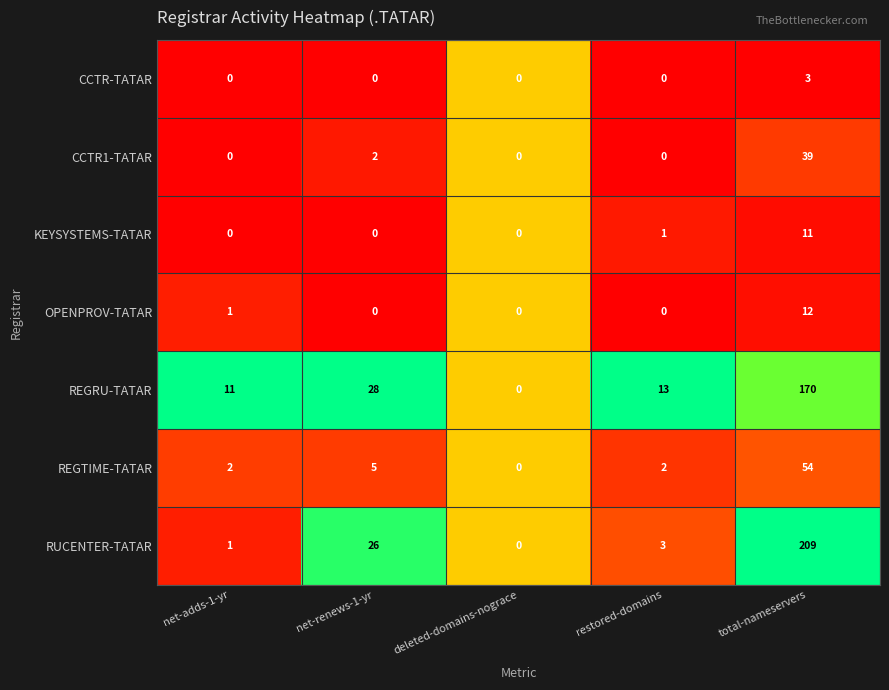

How many distinct data groups are displayed?

7